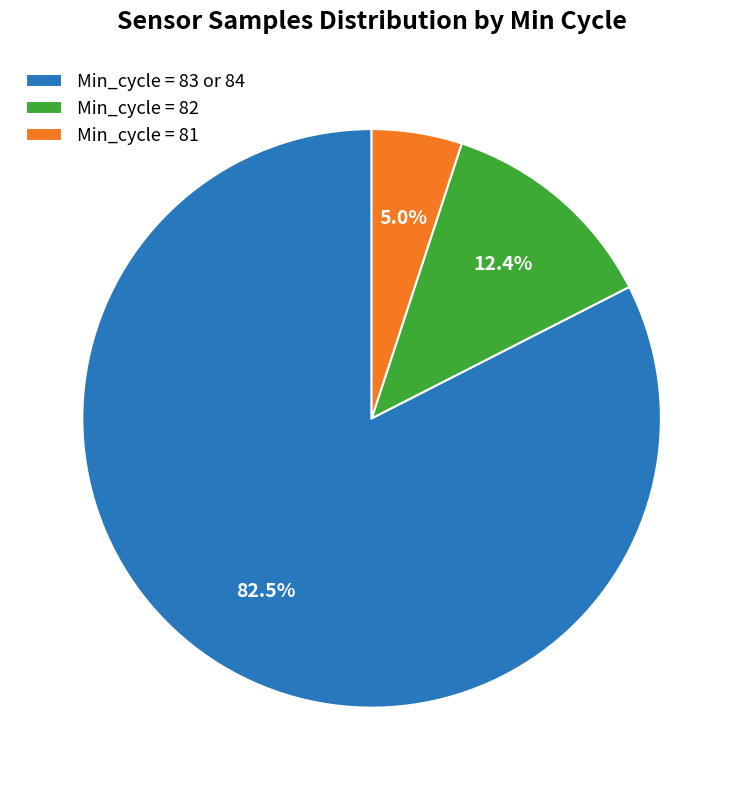

How many slices are in this pie chart?

3